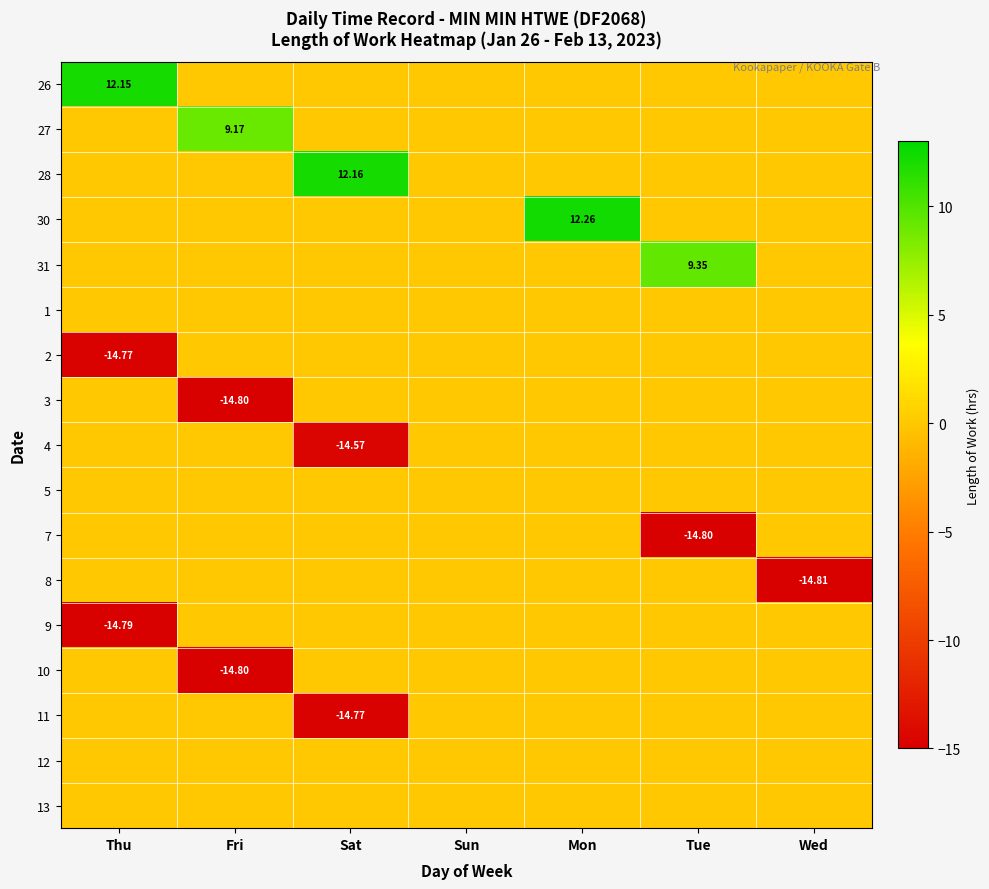

Is it true that 2 equals 0.0 at Sun?

True